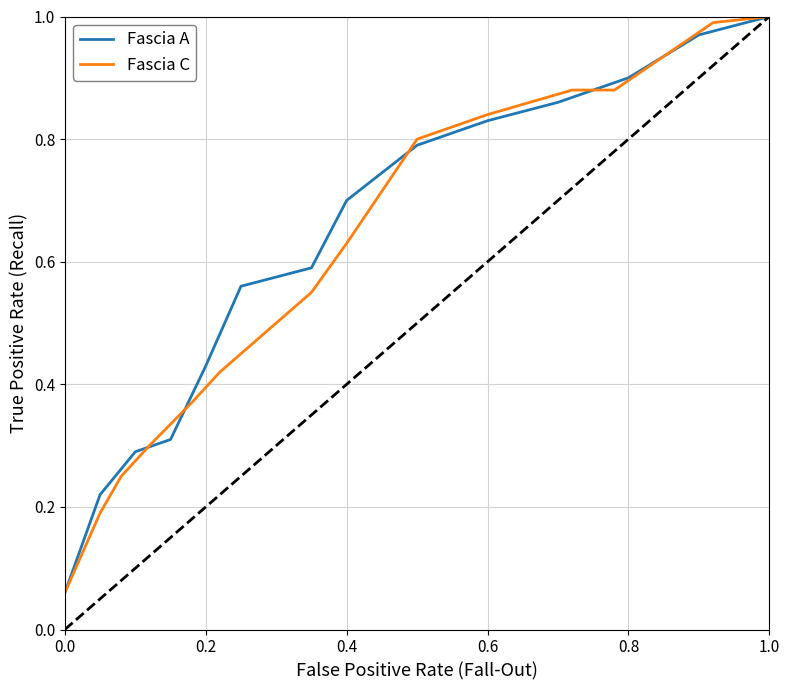

Count the number of categories in the chart.

14